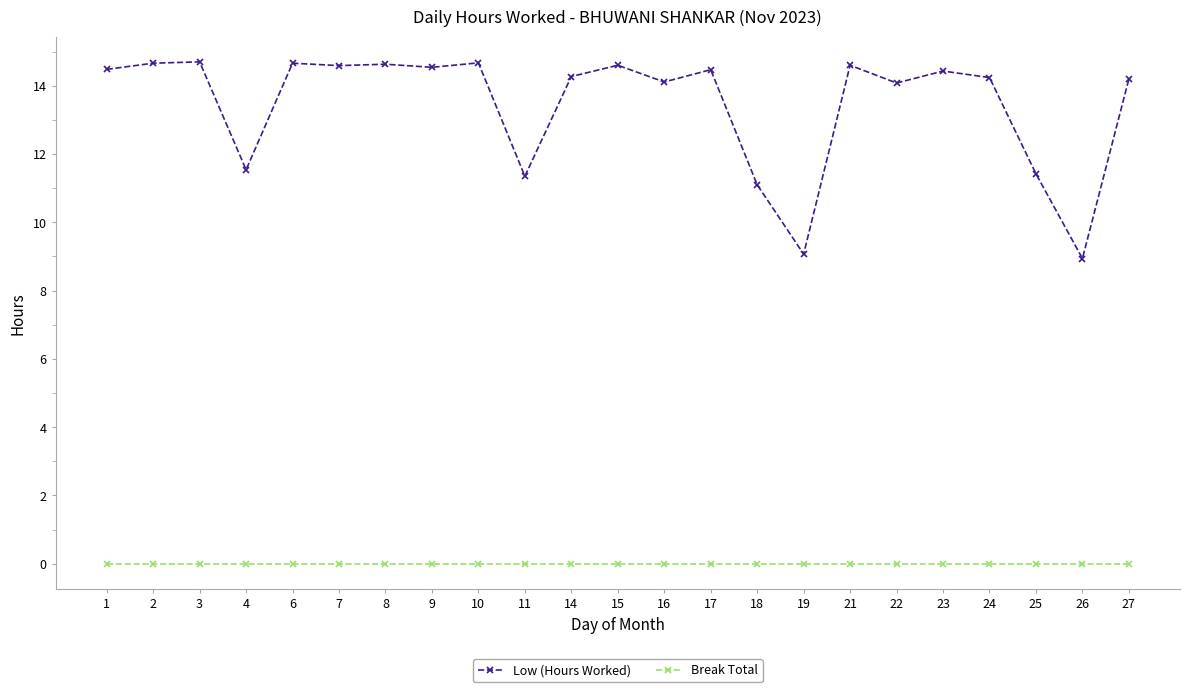

What is the minimum value for Low (Hours Worked)?

8.9